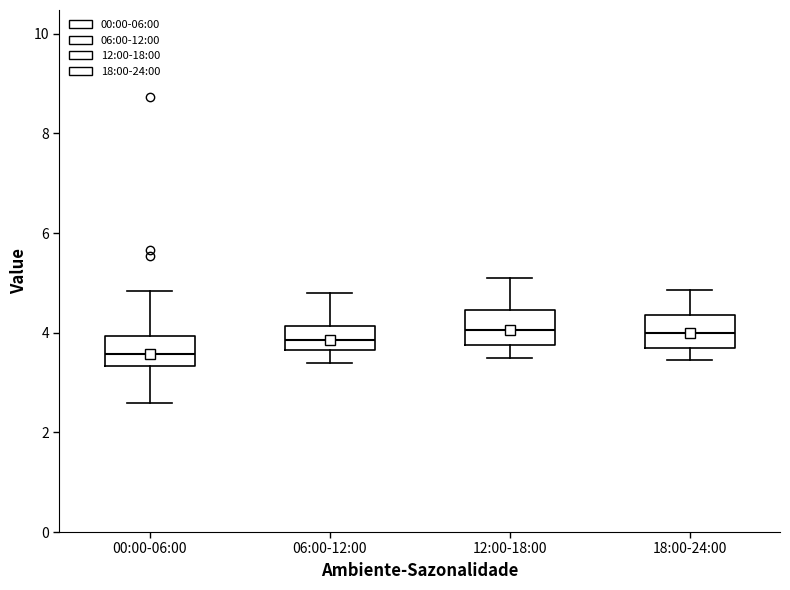

Reading left to right, transcribe this box plot: for each box, give where its median line is, the range the box spans, and where its two whiskers end, as read against the y-axis. The values are not printed on the chart, so give them approximately, as read against the axis.

00:00-06:00: median 3.6, box 3.4 to 4.0, whiskers 2.6 to 4.8
06:00-12:00: median 3.8, box 3.6 to 4.2, whiskers 3.4 to 4.8
12:00-18:00: median 4.0, box 3.8 to 4.4, whiskers 3.6 to 5.2
18:00-24:00: median 4.0, box 3.6 to 4.4, whiskers 3.4 to 4.8